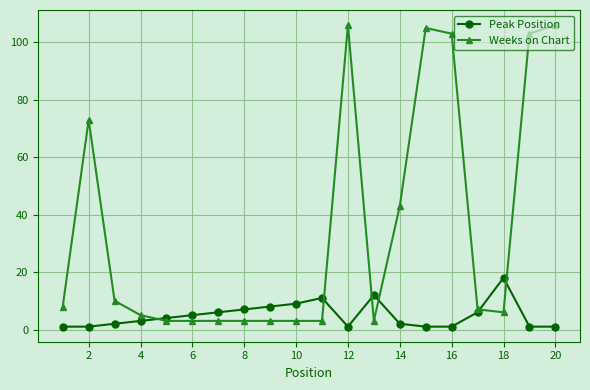

Reading right to left, what are all the values shown in this chart?

Peak Position: 1	1	18	6	1	1	2	12	1	11	9	8	7	6	5	4	3	2	1	1
Weeks on Chart: 106	103	6	7	103	105	43	3	106	3	3	3	3	3	3	3	5	10	73	8